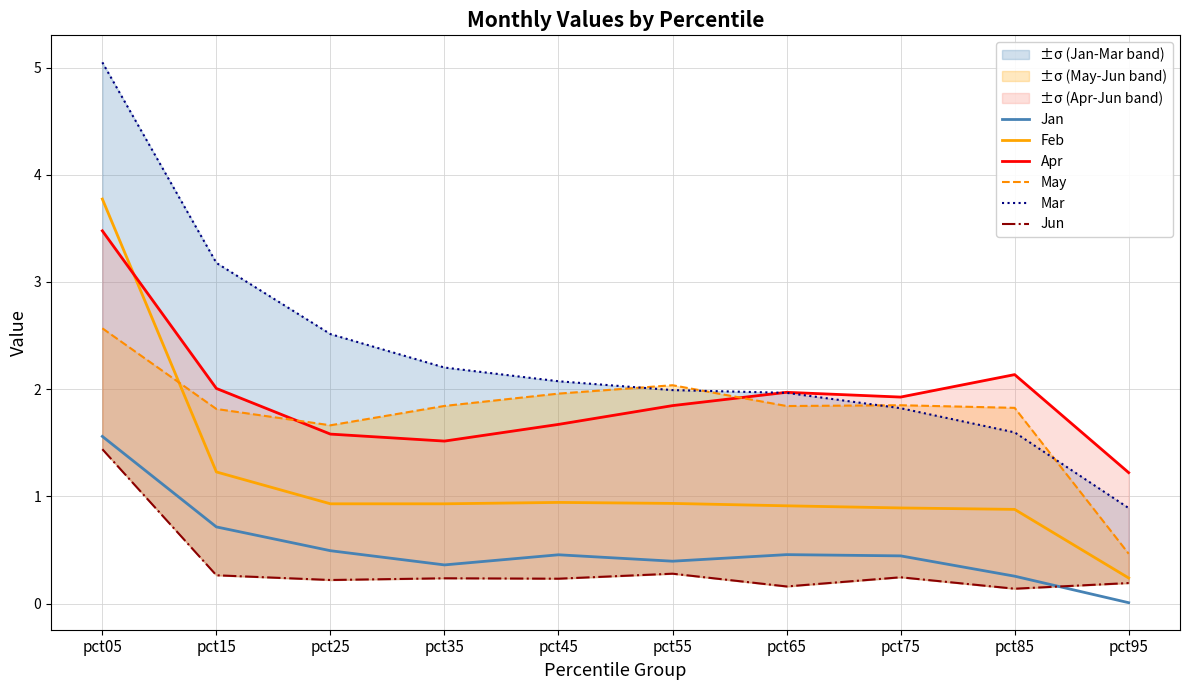

At which category does Jan reach its first local peak?

pct45